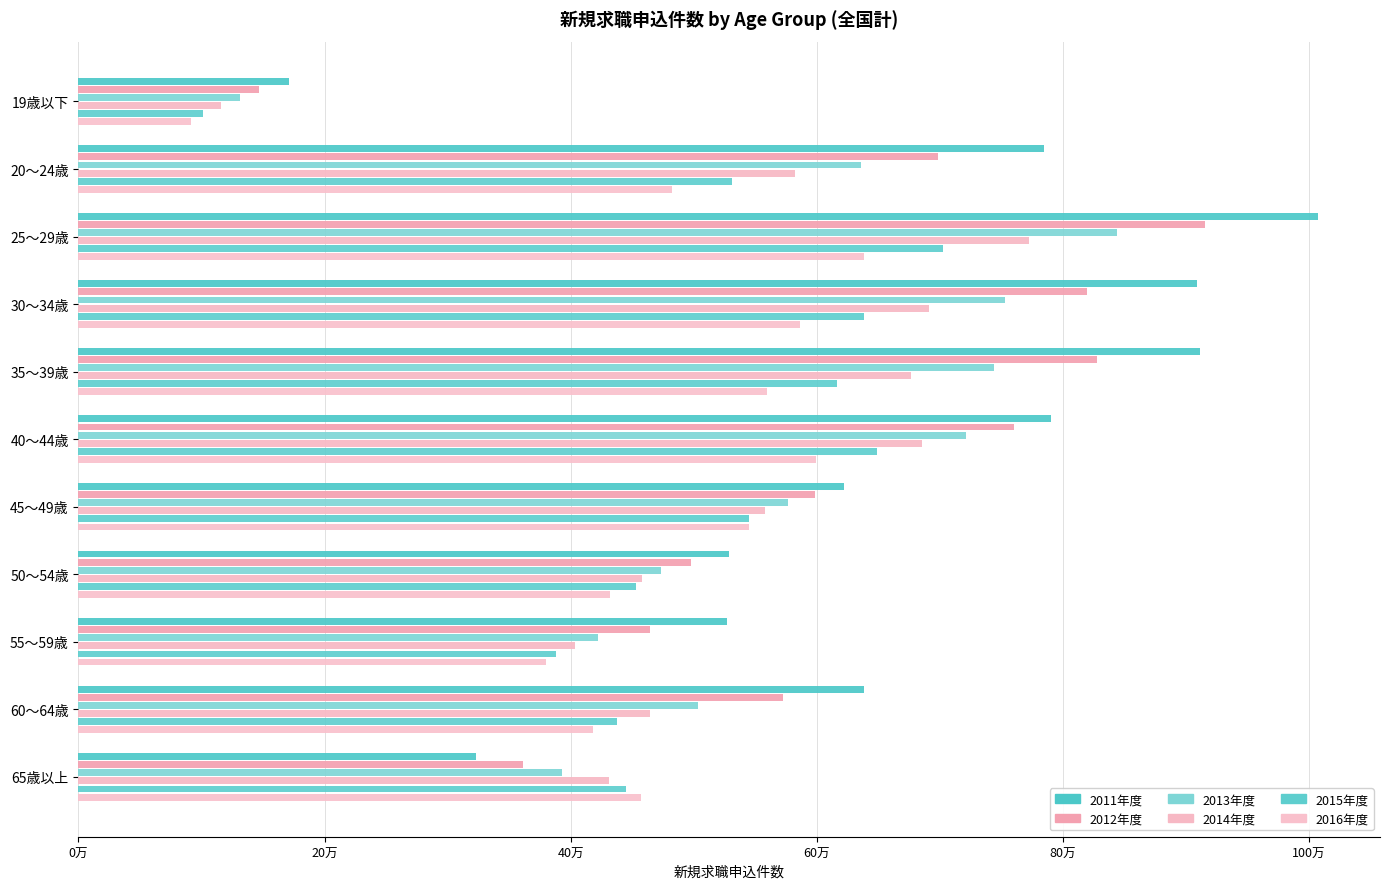

How many bars are there in each group?

6